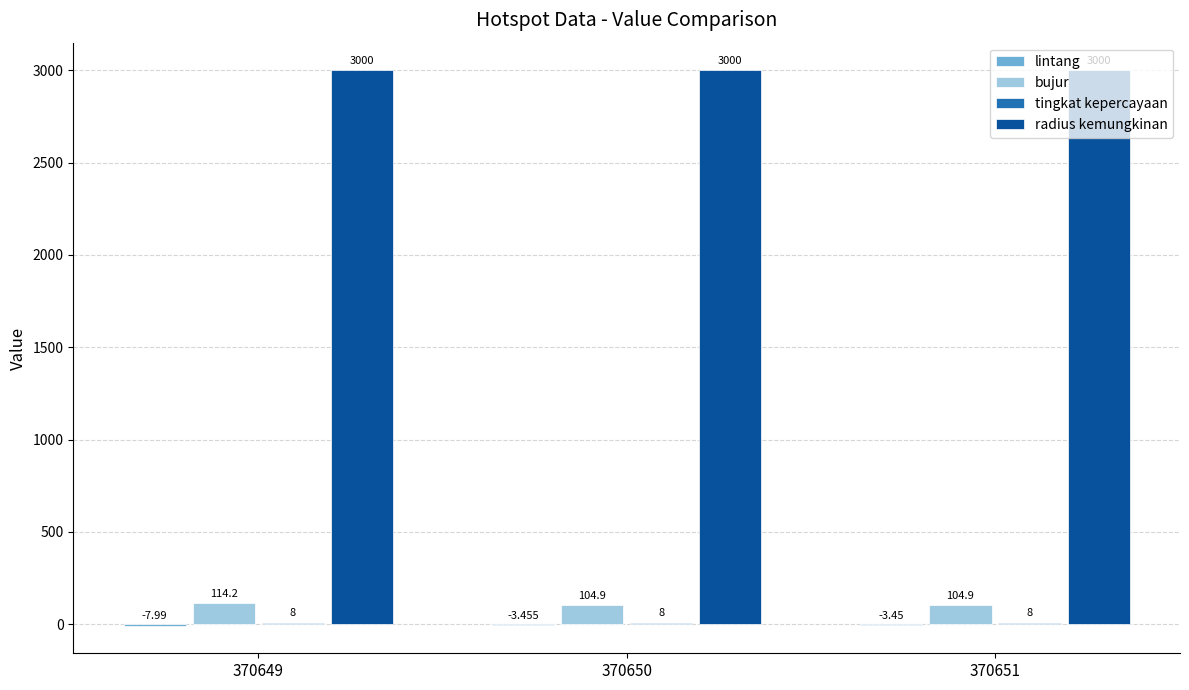

Between 370649 and 370650, which series saw the biggest shift?

bujur